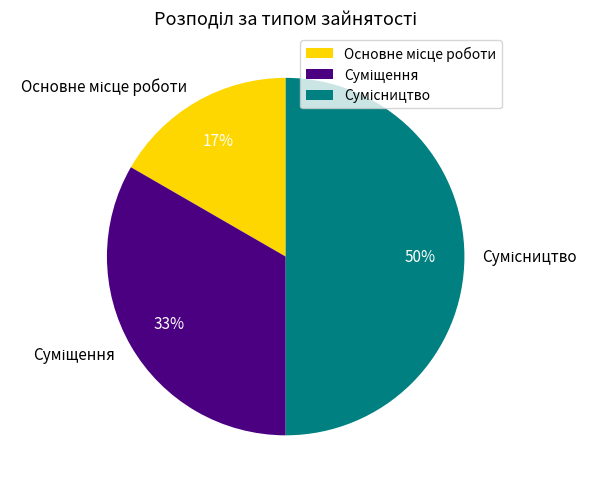

To the nearest percent, what is the difference between the largest and smallest slice percentages?

33%